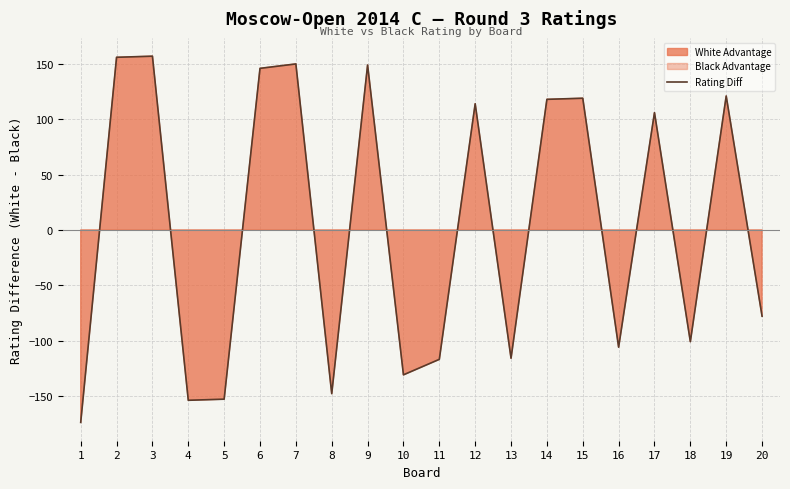

What is the difference between the values at 13 and 4?

38